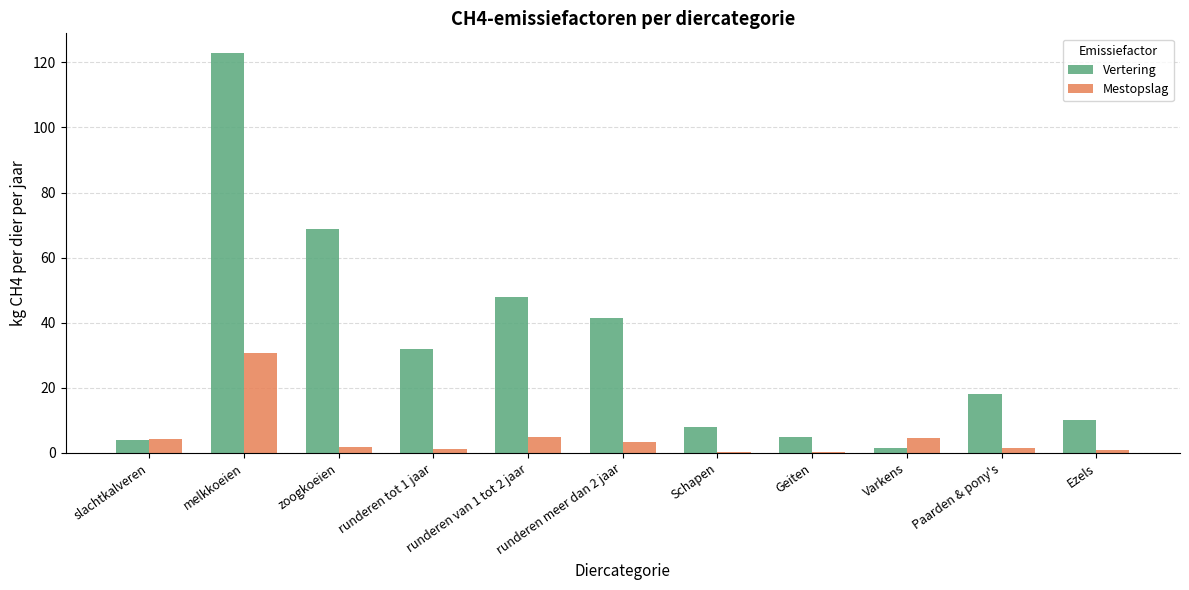

Count the number of categories in the chart.

11